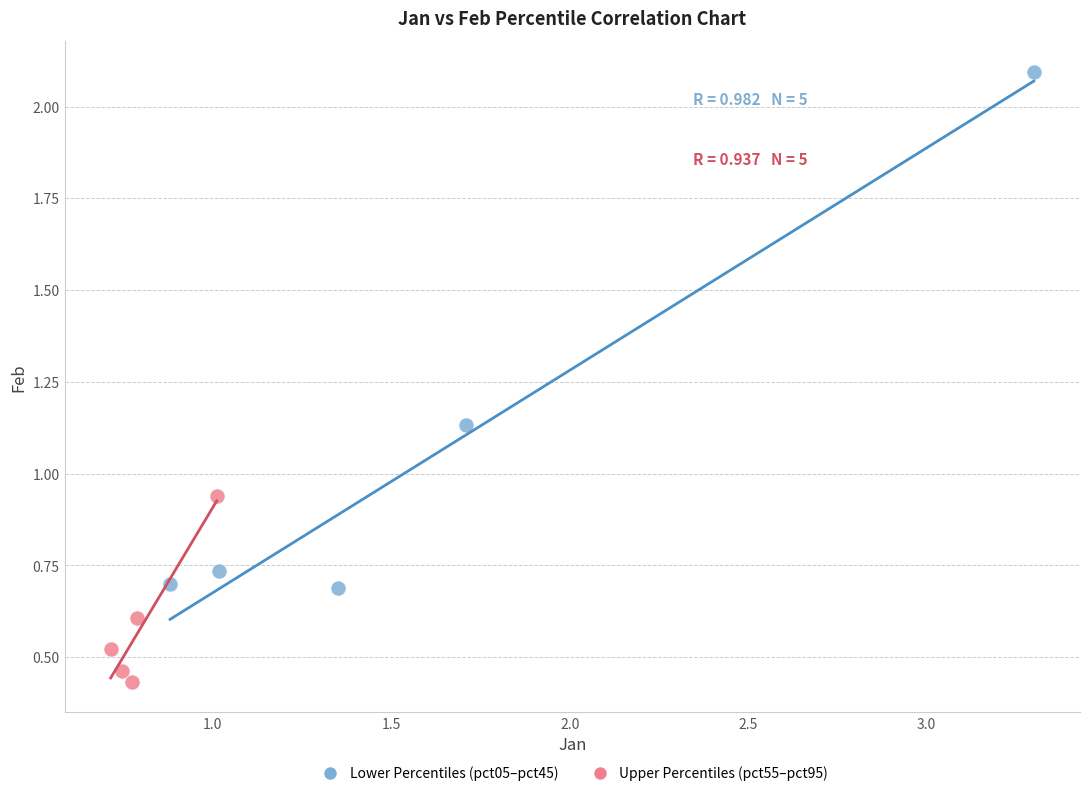

Which series reaches the minimum Y coordinate?

Upper Percentiles (pct55–pct95)